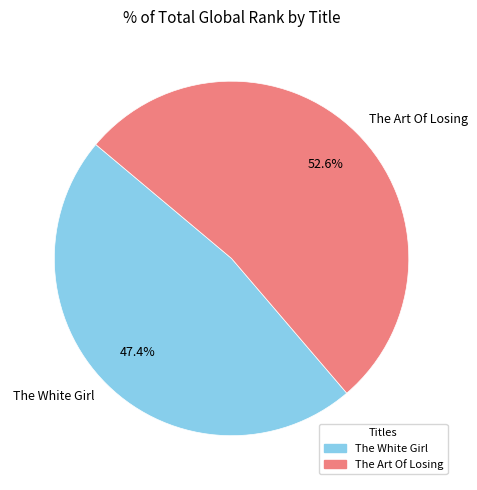

To the nearest percent, what portion does The Art Of Losing represent?

53%